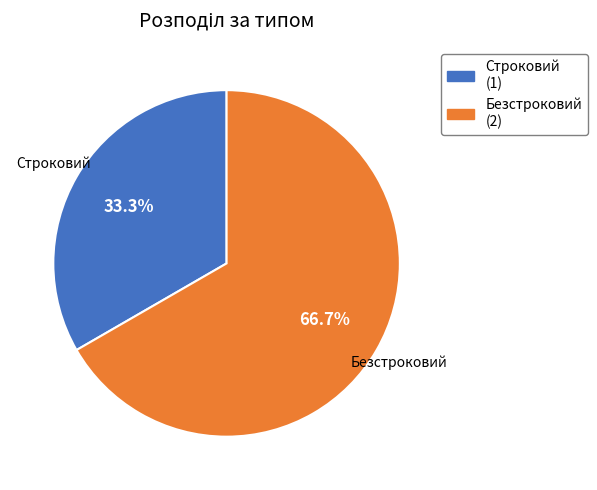

Approximately how many times larger is the value at Безстроковий compared to Строковий?

2.0